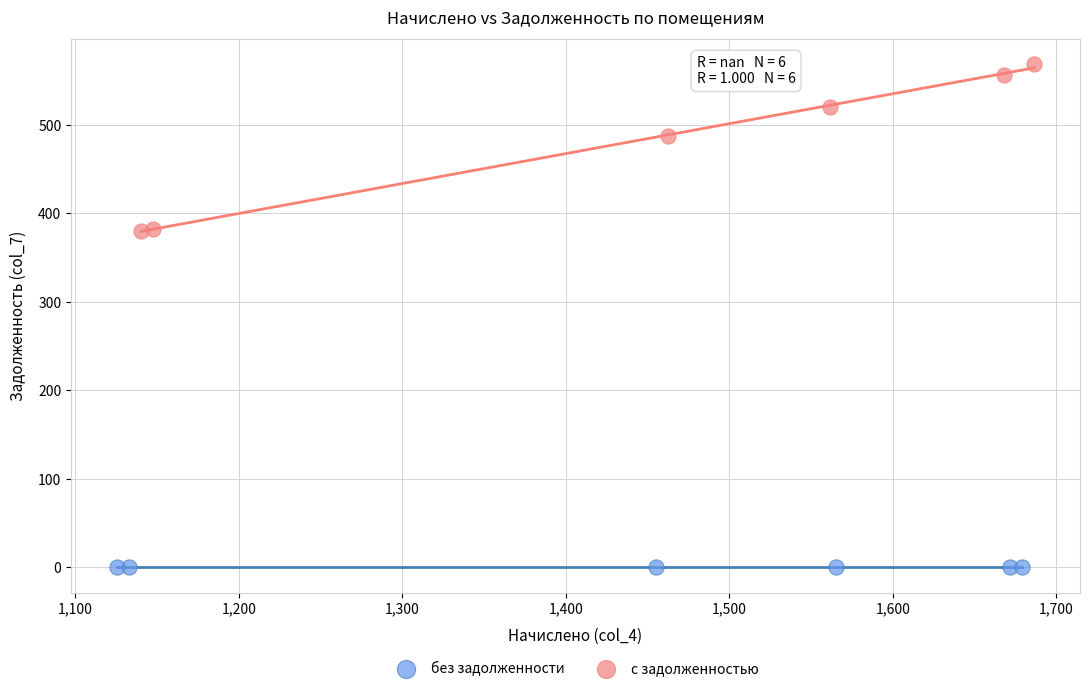

Which series contains the lowest Y value?

без задолженности